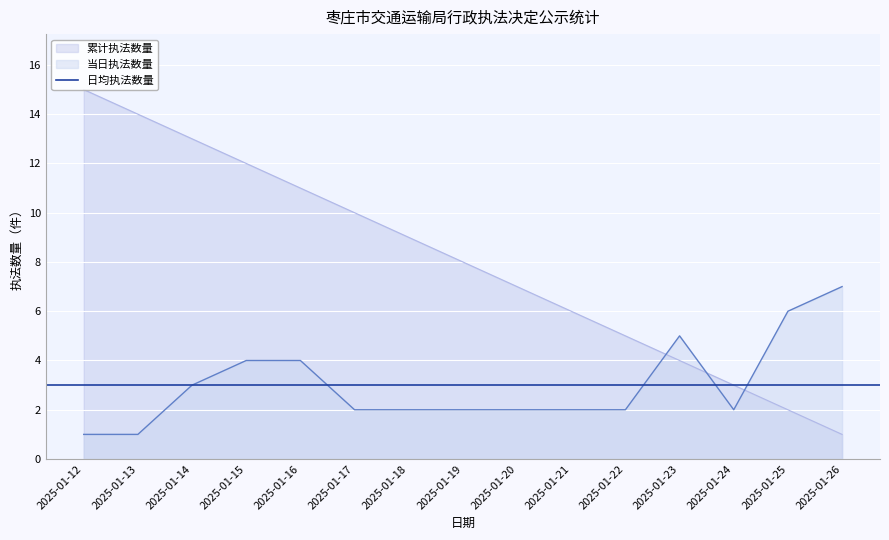

How many intersections are there between 当日执法数量 and 累计执法数量?

3